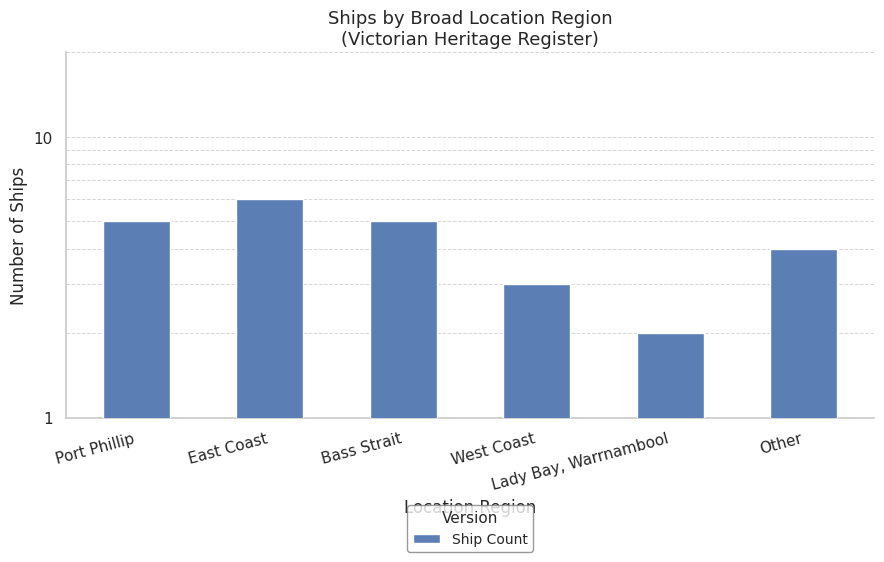

What is the minimum value shown in the chart?

2